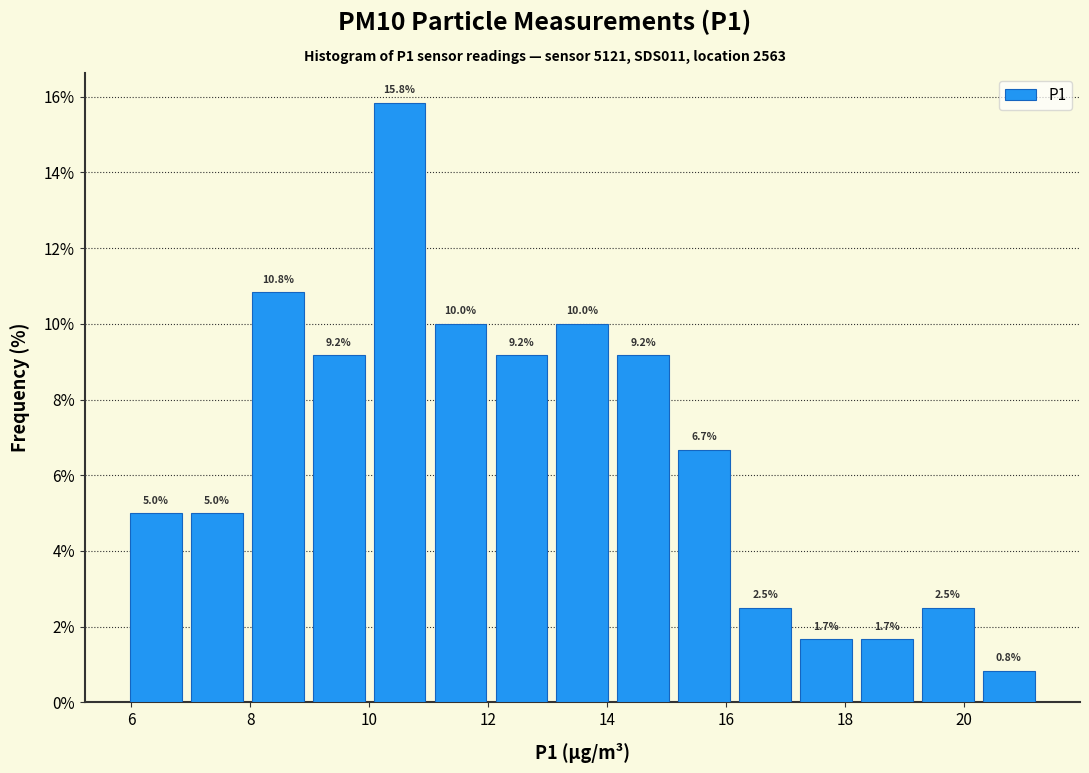

Reading left to right, list every bar in this chart as the range it spans on the x-axis followed by its height. The bar edges are not printed on the chart, so give them approximately, as read against the axis.

6.0 to 7.0: 5.0
7.0 to 8.0: 5.0
8.0 to 9.0: 10.8
9.0 to 10.0: 9.2
10.0 to 11.0: 15.8
11.0 to 12.0: 10.0
12.0 to 13.0: 9.2
13.0 to 14.0: 10.0
14.0 to 15.2: 9.2
15.2 to 16.2: 6.7
16.2 to 17.2: 2.5
17.2 to 18.2: 1.7
18.2 to 19.2: 1.7
19.2 to 20.2: 2.5
20.2 to 21.2: 0.8